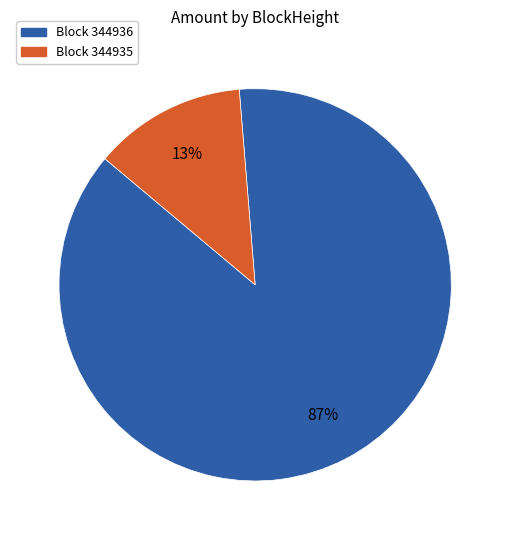

Is there a majority slice in this chart?

Yes